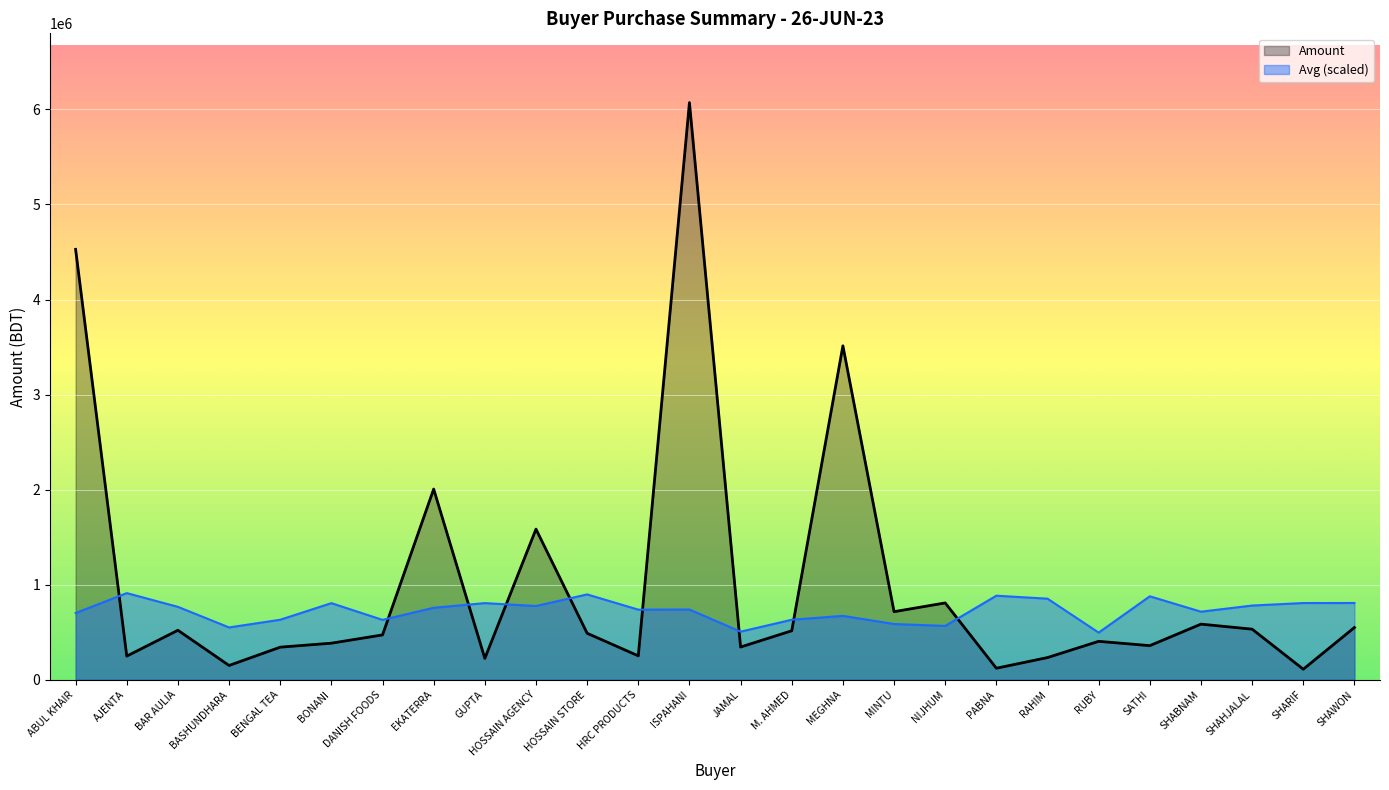

Is it true that Avg (scaled) equals 630418.3 at BENGAL TEA?

True